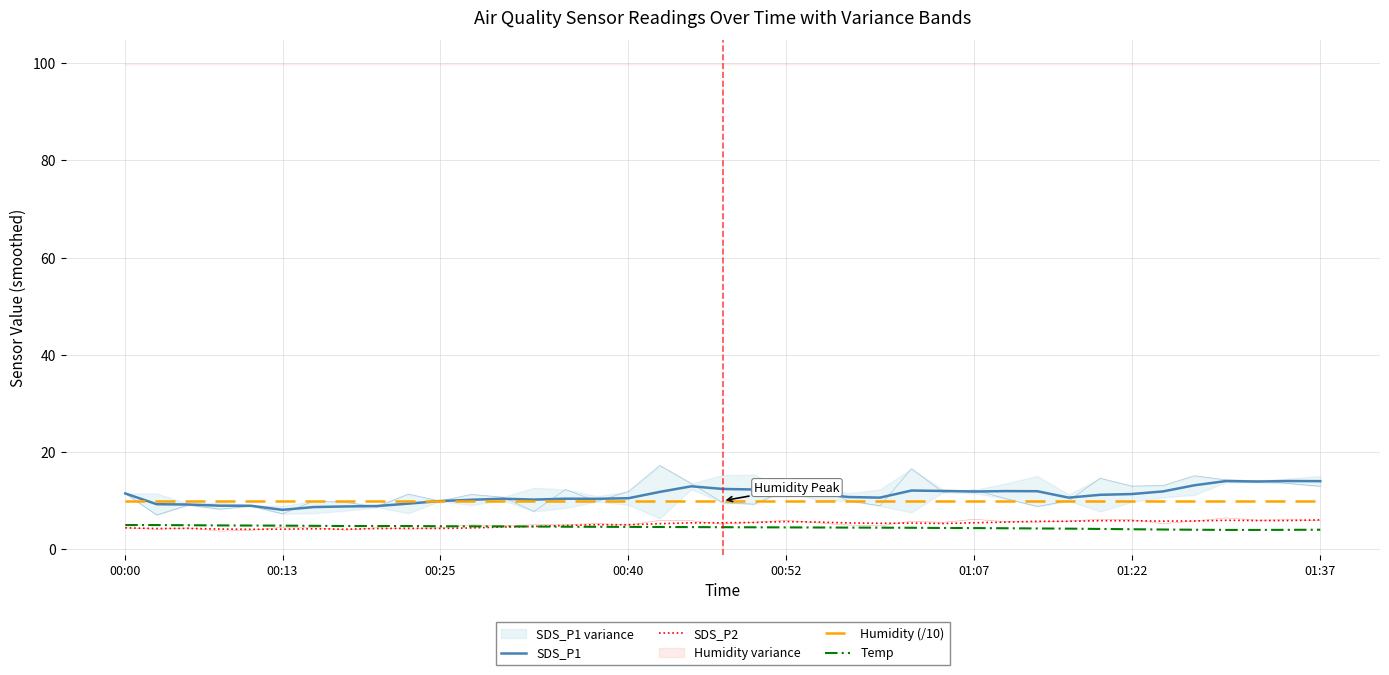

Does the chart have visible grid lines?

Yes